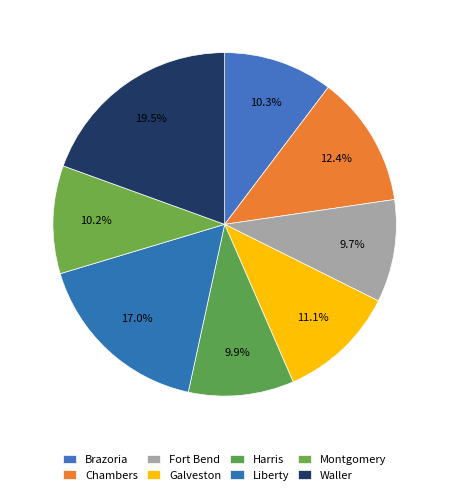

How many segments does this pie chart have?

8